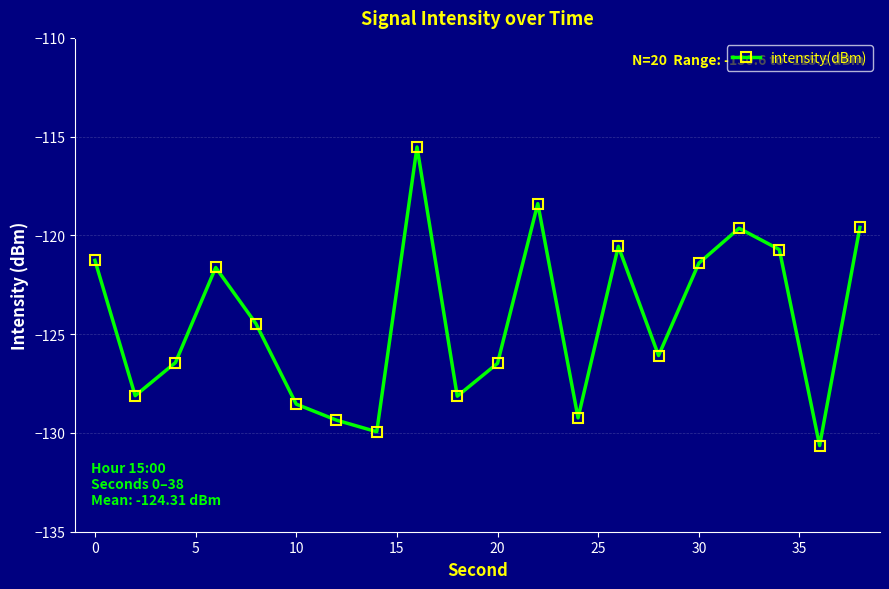

How many points are lower than both their immediate neighbors (excluding endpoints)?

6